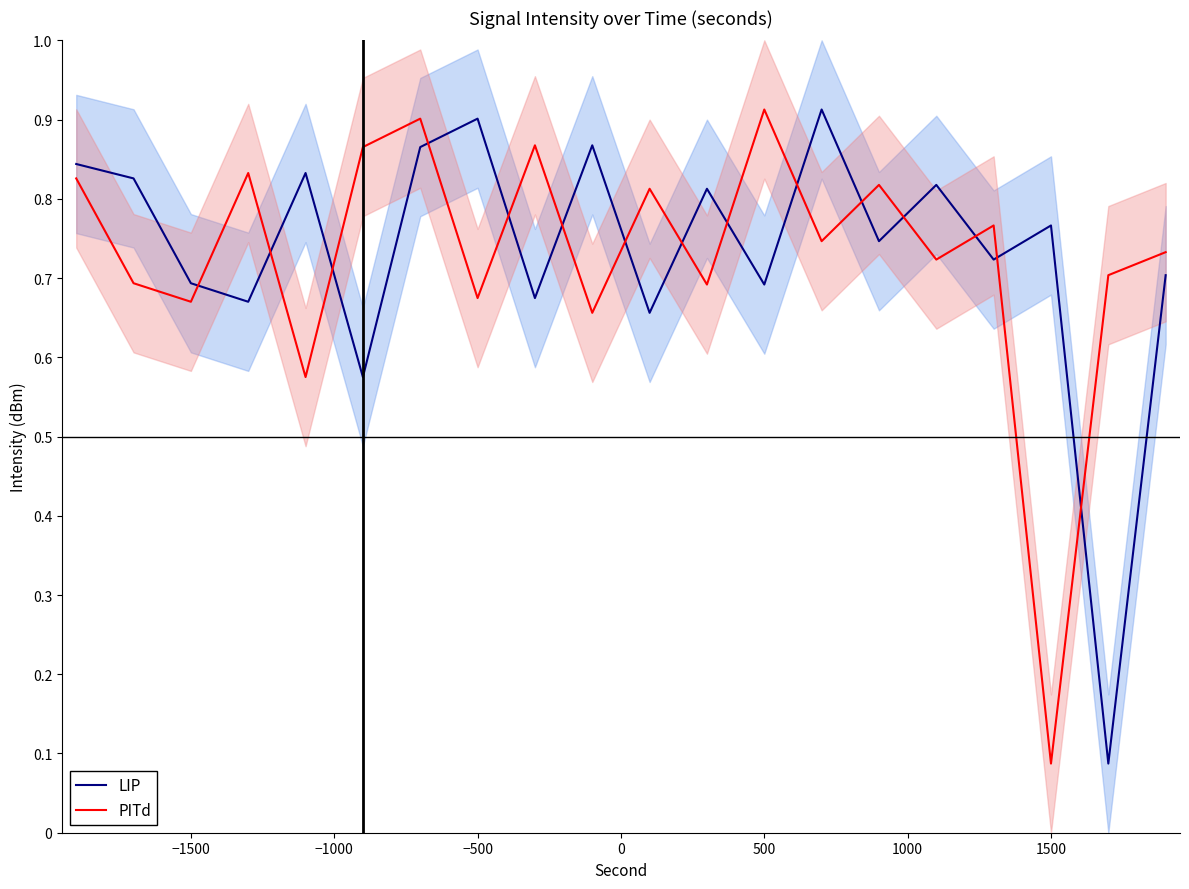

True or false: PITd and LIP cross at least once.

True